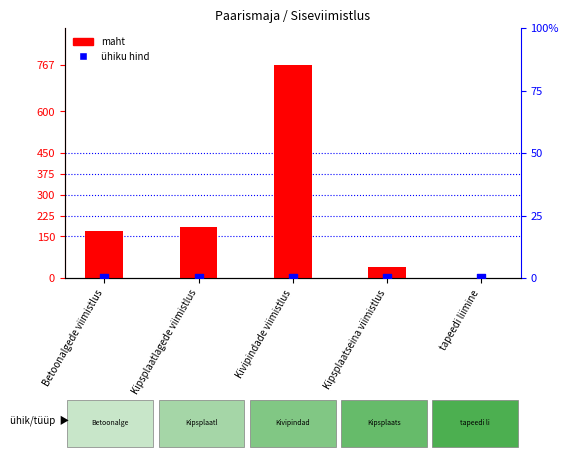

Which series contains the lowest Y value?

ühiku hind